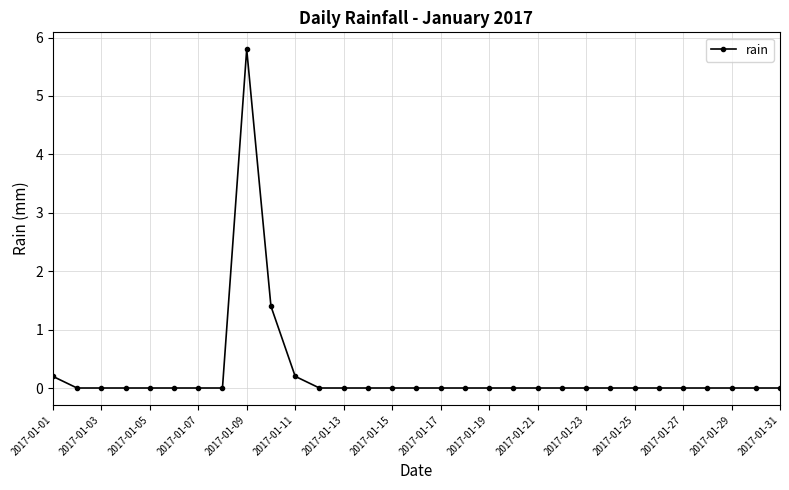

Reading left to right, extract all data points from this chart.

0.2	0.0	0.0	0.0	0.0	0.0	0.0	0.0	5.8	1.4	0.2	0.0	0.0	0.0	0.0	0.0	0.0	0.0	0.0	0.0	0.0	0.0	0.0	0.0	0.0	0.0	0.0	0.0	0.0	0.0	0.0